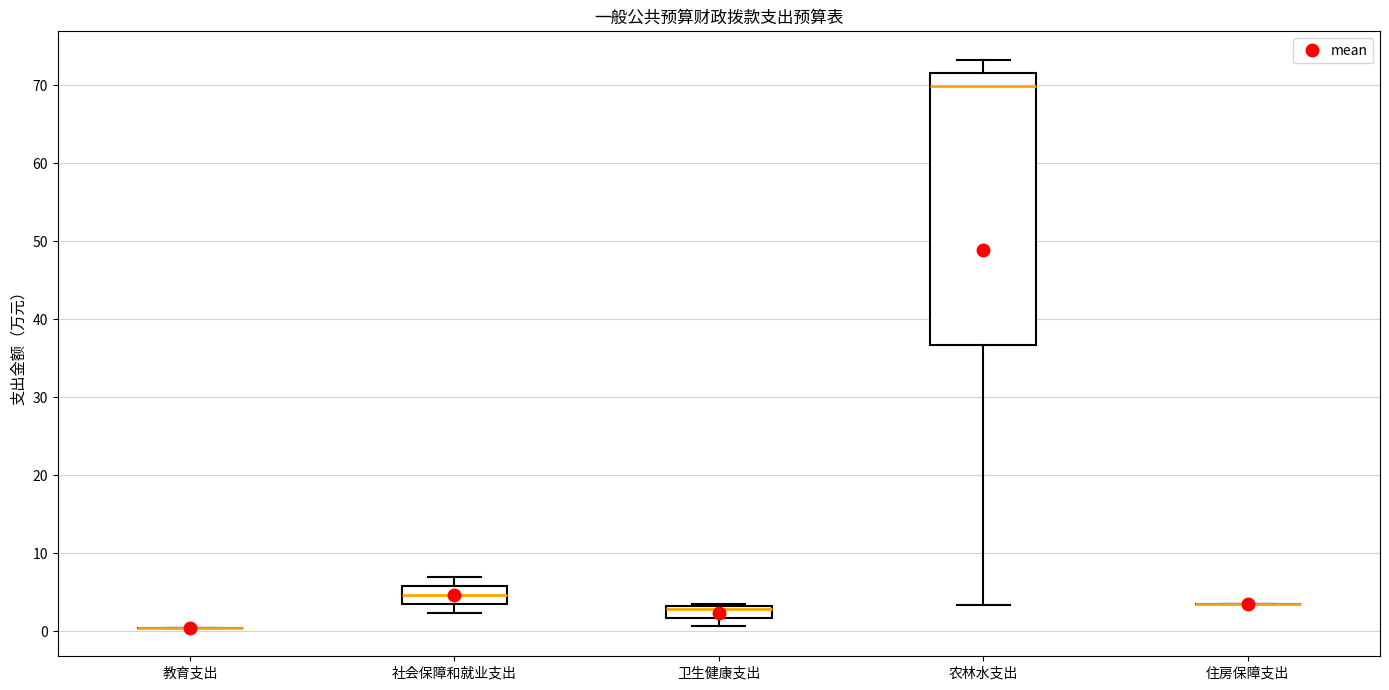

Comparing the boxes themselves (not the whiskers), which one is the tallest?

农林水支出